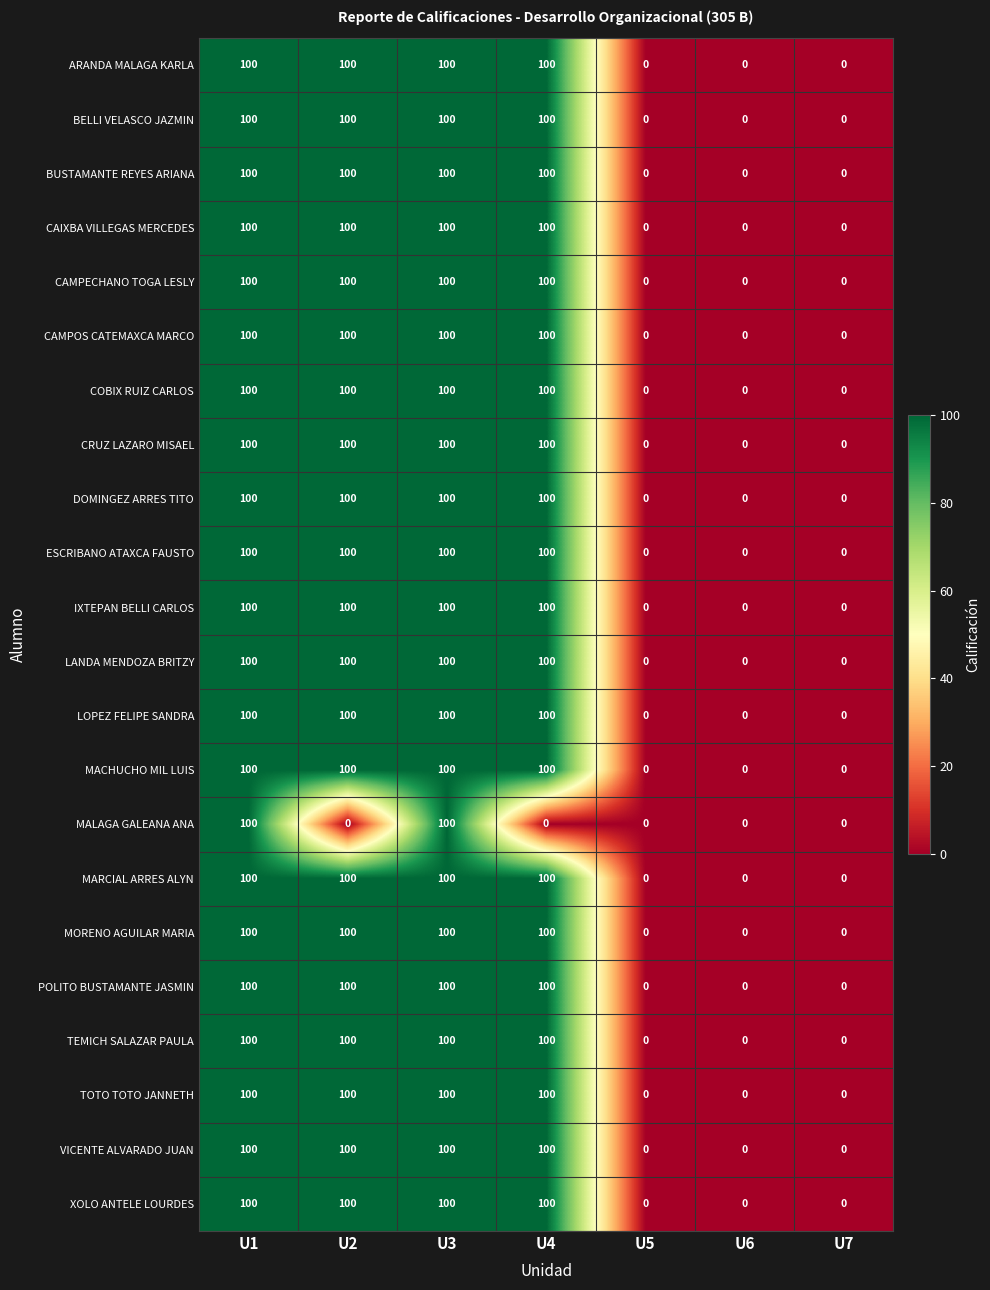

The MARCIAL ARRES ALYN series shows 47 at U2. True or false?

False